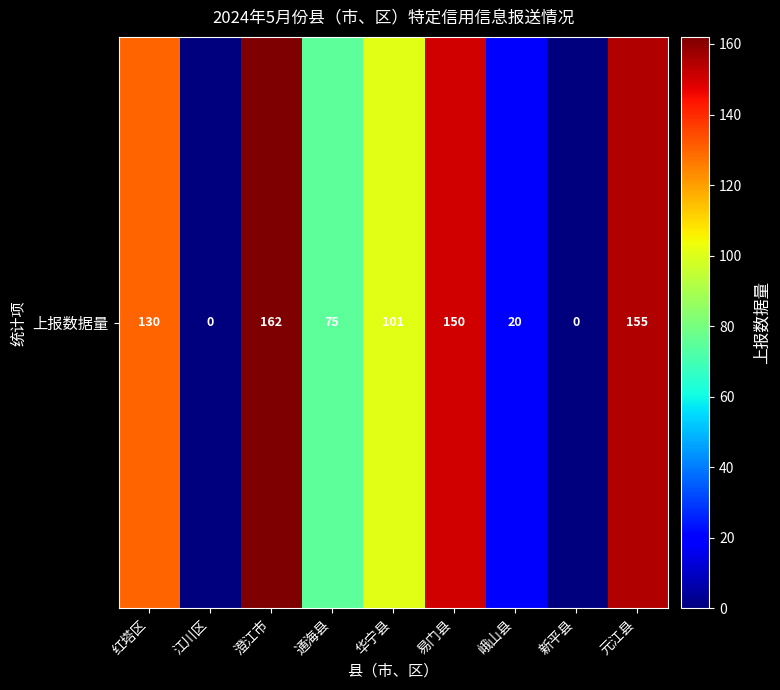

Reading left to right, extract all data points from this chart.

红塔区=130	江川区=0	澄江市=162	通海县=75	华宁县=101	易门县=150	峨山县=20	新平县=0	元江县=155